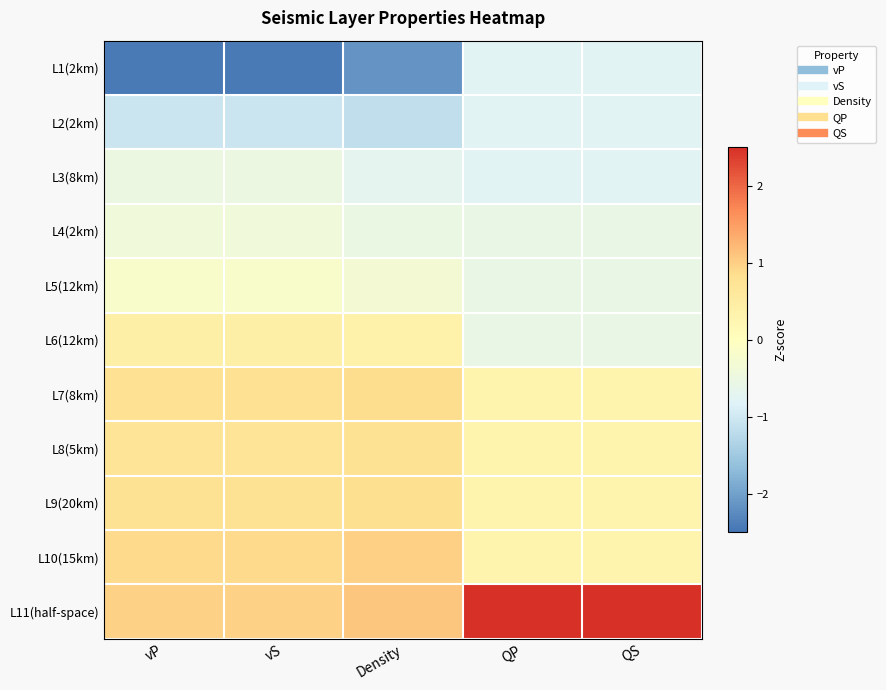

Which series has the largest total across all categories?

L11(half-space)